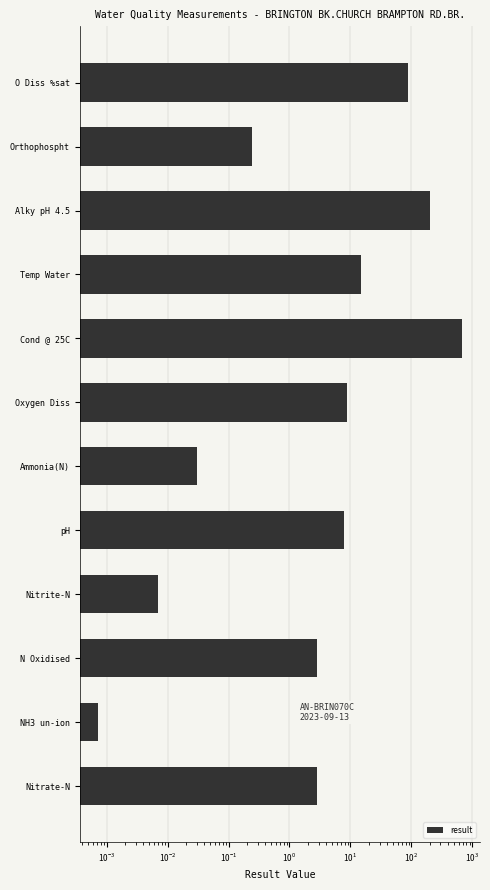

The chart shows a value of 299.2 at Alky pH 4.5. True or false?

False